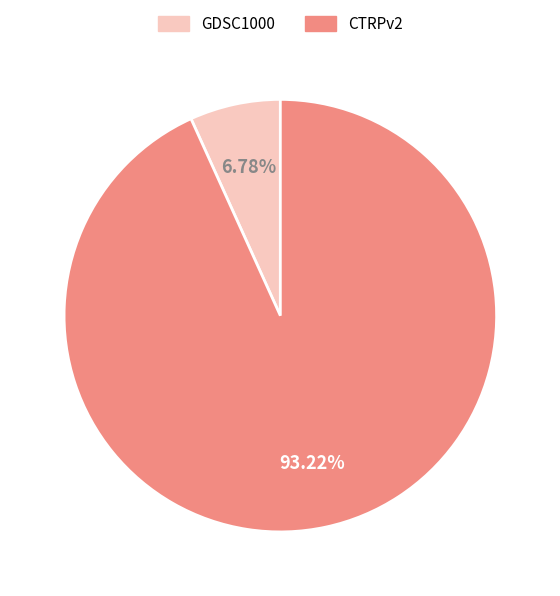

Is the sum of GDSC1000 and CTRPv2 greater than half?

Yes